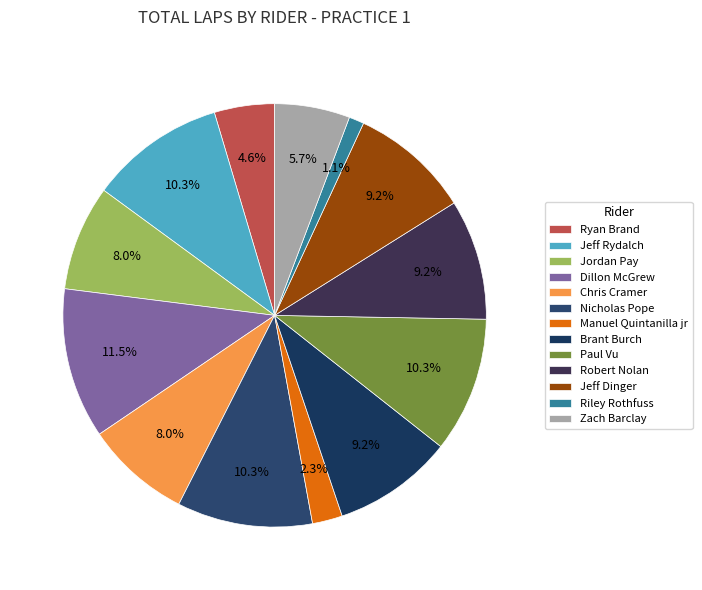

Is it true that Jordan Pay is 8% of the pie?

True